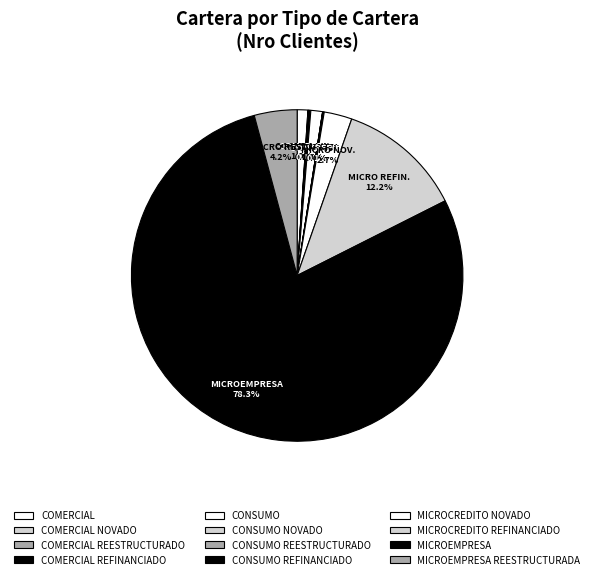

What is the total percentage of COMERCIAL REFINANCIADO and CONSUMO?

1.3%